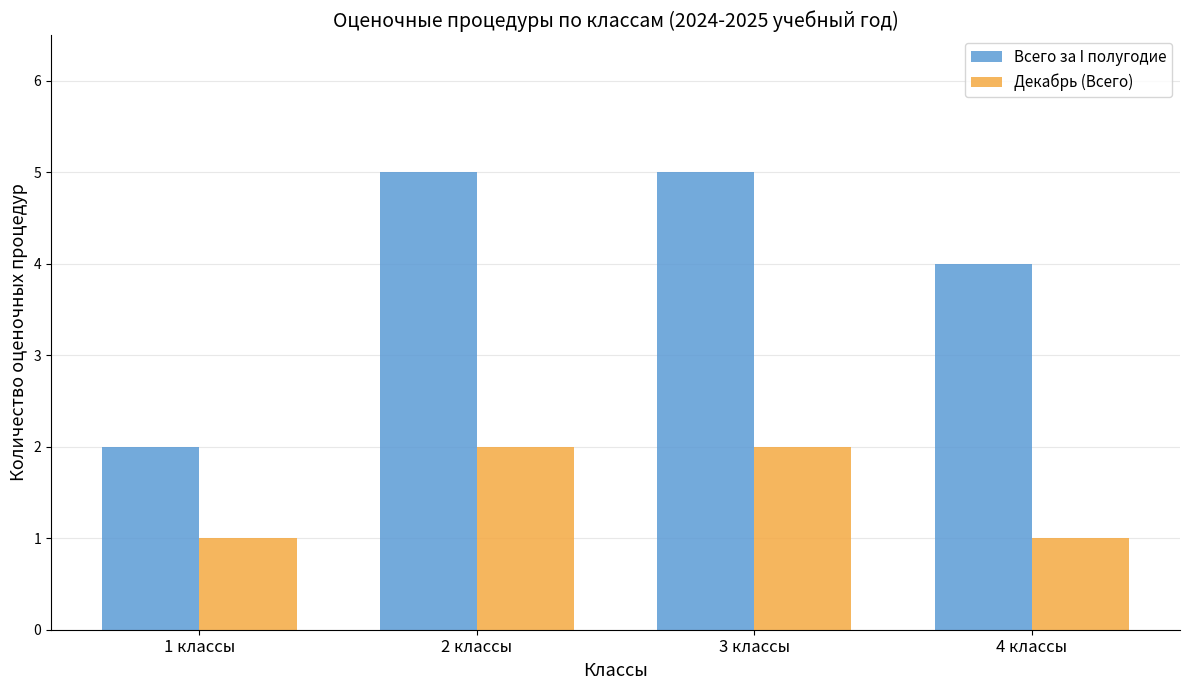

Does the chart contain any negative values?

No